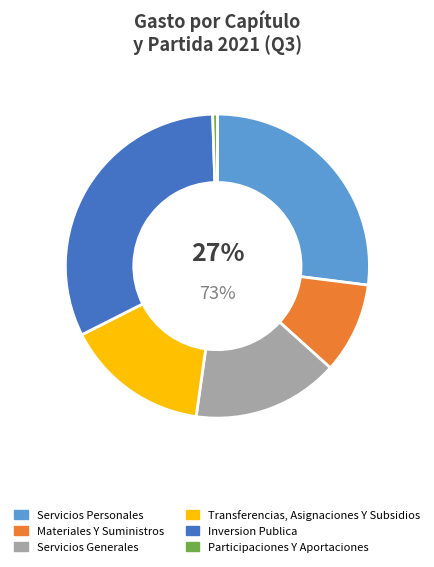

Approximately how many times larger is the value at Inversion Publica compared to Servicios Personales?

1.2